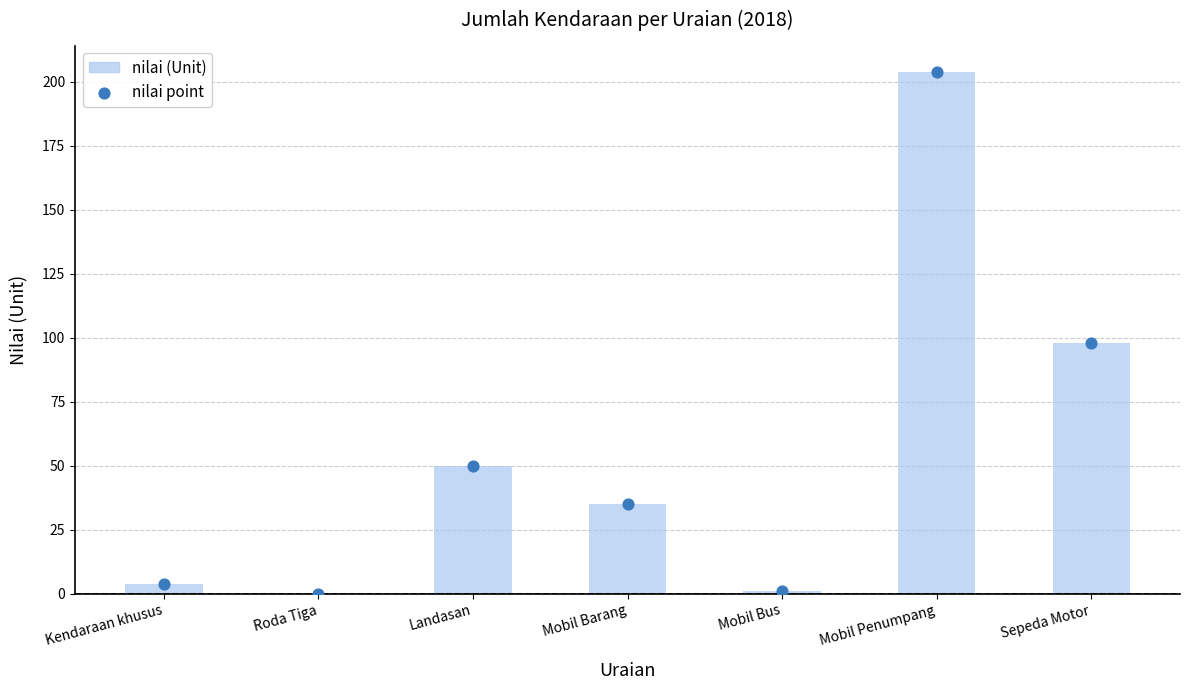

Between Mobil Penumpang and Roda Tiga, which is larger?

Mobil Penumpang